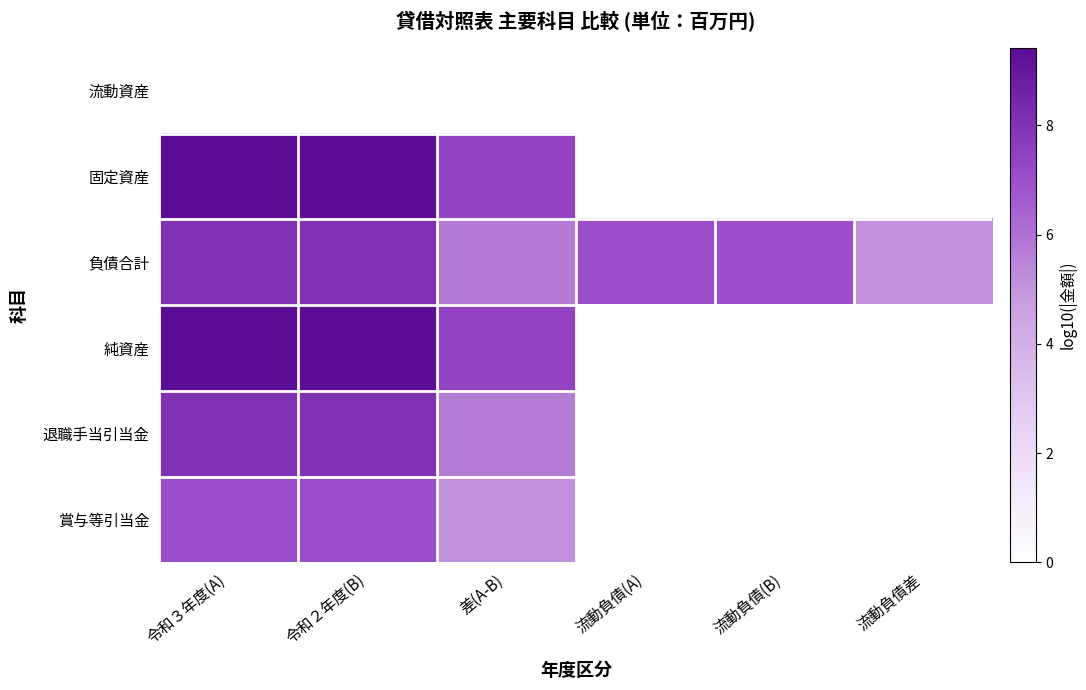

Reading left to right, list all the values displayed in this chart.

流動資産: 令和３年度(A)=0.0	令和２年度(B)=0.0	差(A-B)=0.0	流動負債(A)=0.0	流動負債(B)=0.0	流動負債差=0.0
固定資産: 令和３年度(A)=9.4	令和２年度(B)=9.4	差(A-B)=7.4	流動負債(A)=0.0	流動負債(B)=0.0	流動負債差=0.0
負債合計: 令和３年度(A)=8.1	令和２年度(B)=8.1	差(A-B)=5.8	流動負債(A)=7.0	流動負債(B)=7.0	流動負債差=5.1
純資産: 令和３年度(A)=9.4	令和２年度(B)=9.4	差(A-B)=7.4	流動負債(A)=0.0	流動負債(B)=0.0	流動負債差=0.0
退職手当引当金: 令和３年度(A)=8.0	令和２年度(B)=8.0	差(A-B)=5.7	流動負債(A)=0.0	流動負債(B)=0.0	流動負債差=0.0
賞与等引当金: 令和３年度(A)=7.0	令和２年度(B)=7.0	差(A-B)=5.1	流動負債(A)=0.0	流動負債(B)=0.0	流動負債差=0.0